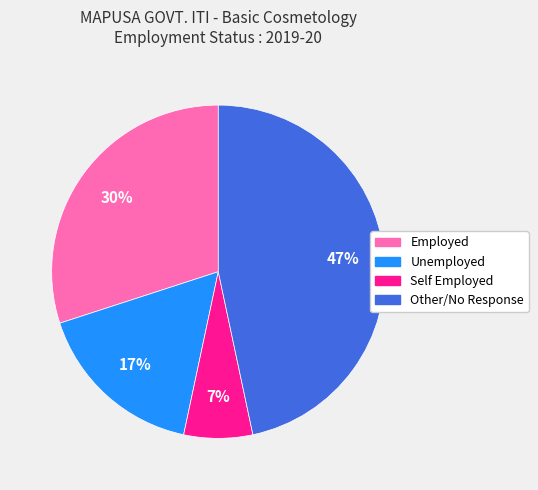

The Other/No Response slice represents 32% of the pie. True or false?

False